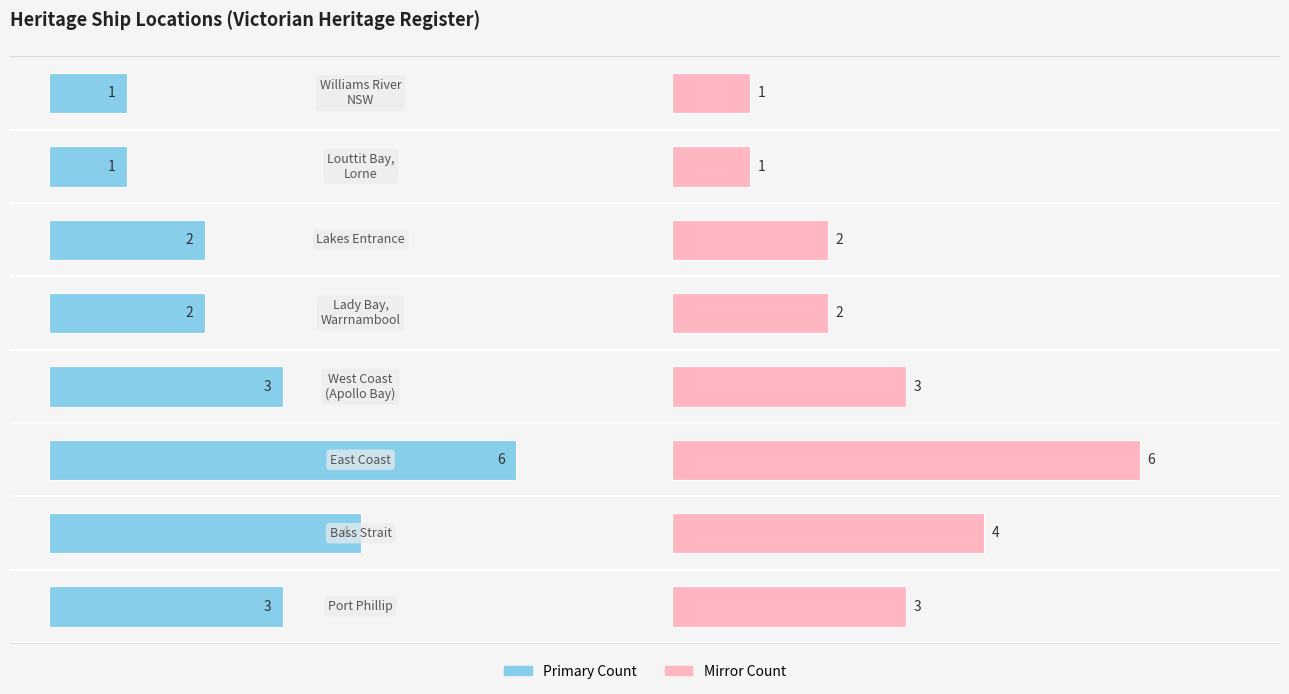

Is the value of Count at 6 greater than the value of Count (mirror) at 3?

No